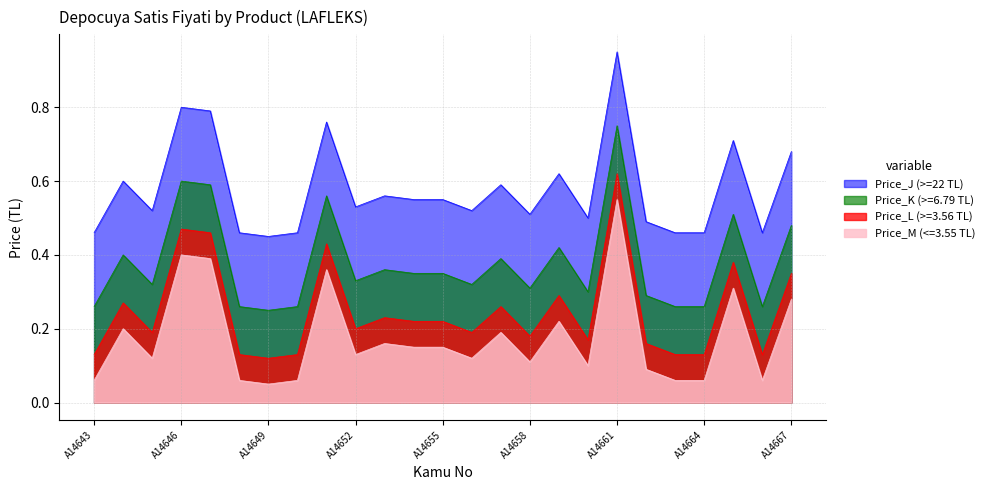

What is the difference between the highest and lowest values at A14648?

0.4